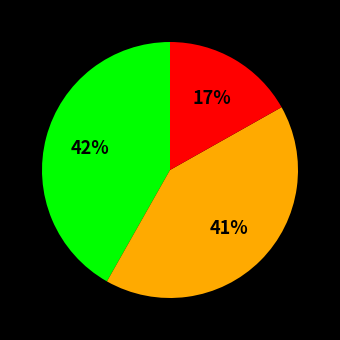

How many segments does this pie chart have?

3